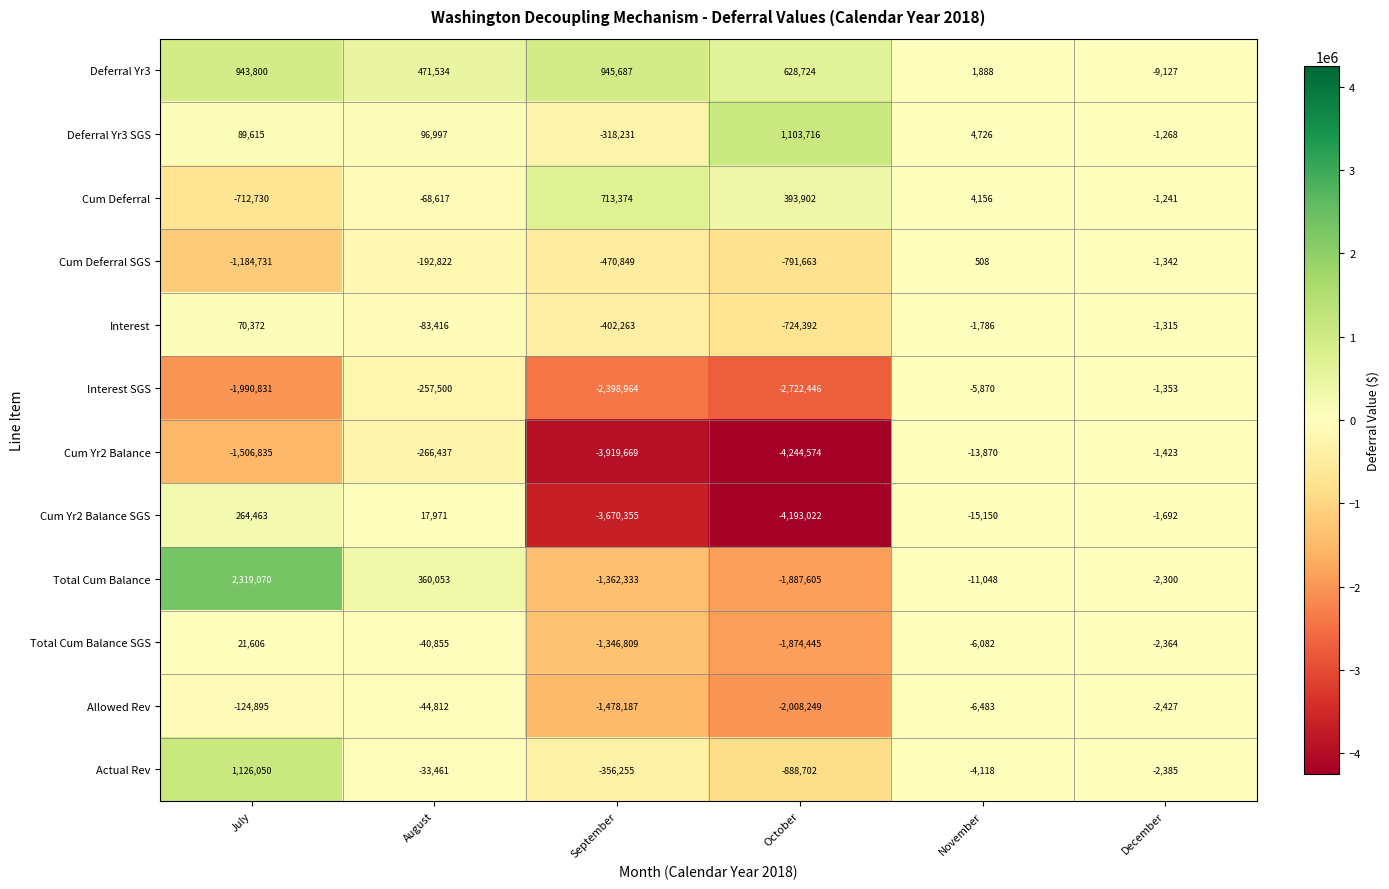

The Deferral Yr3 SGS series shows -207212 at September. True or false?

False